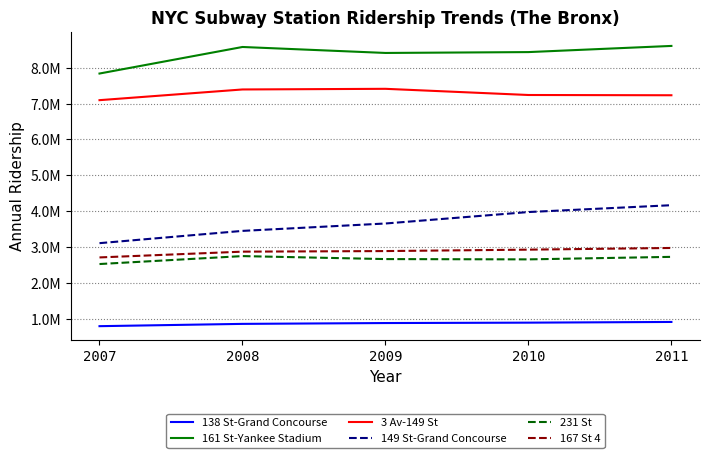

At which label does 149 St-Grand Concourse reach its peak?

2011